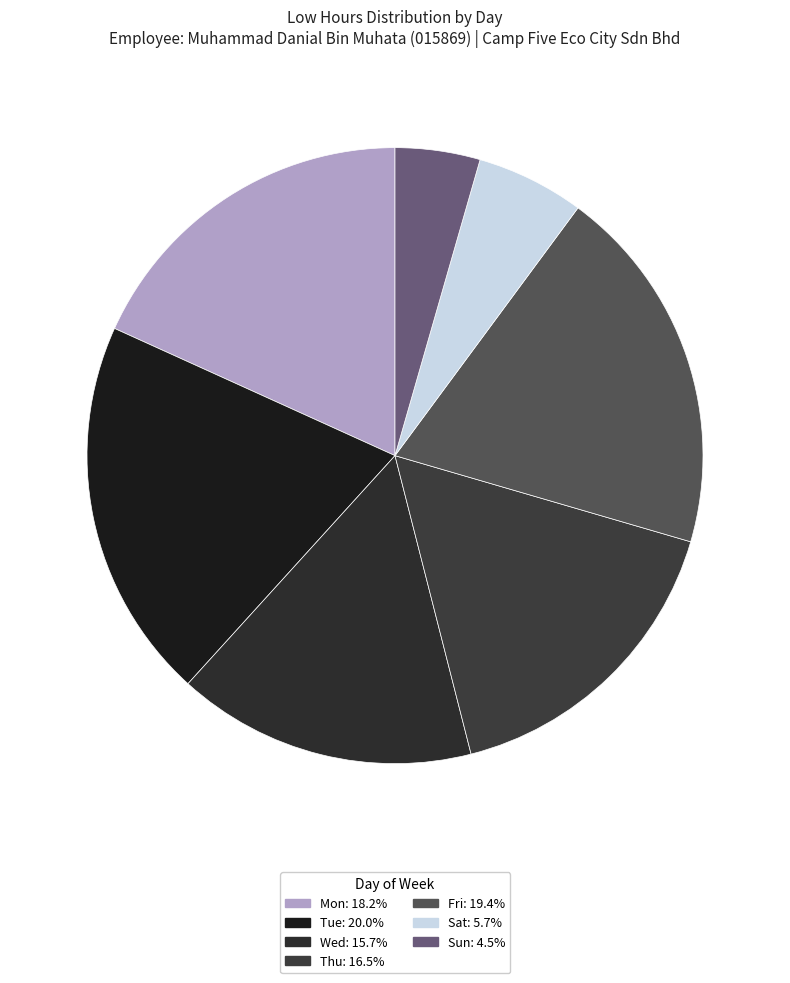

How many segments does this pie chart have?

7